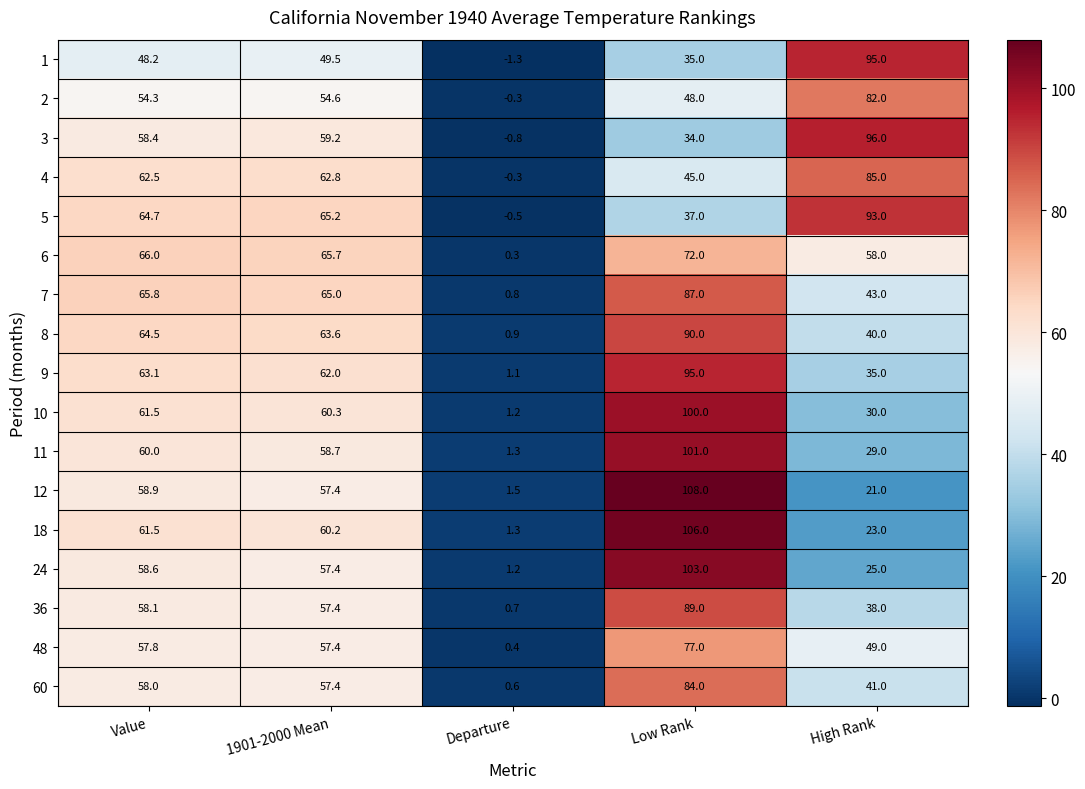

At which category is the sum across all series the highest?

Low Rank